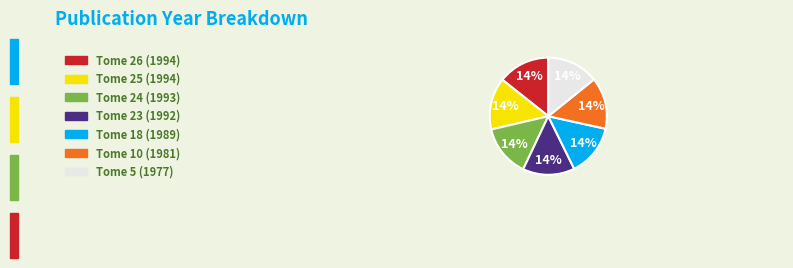

Is Tome 24 (1993) the majority of the pie?

No